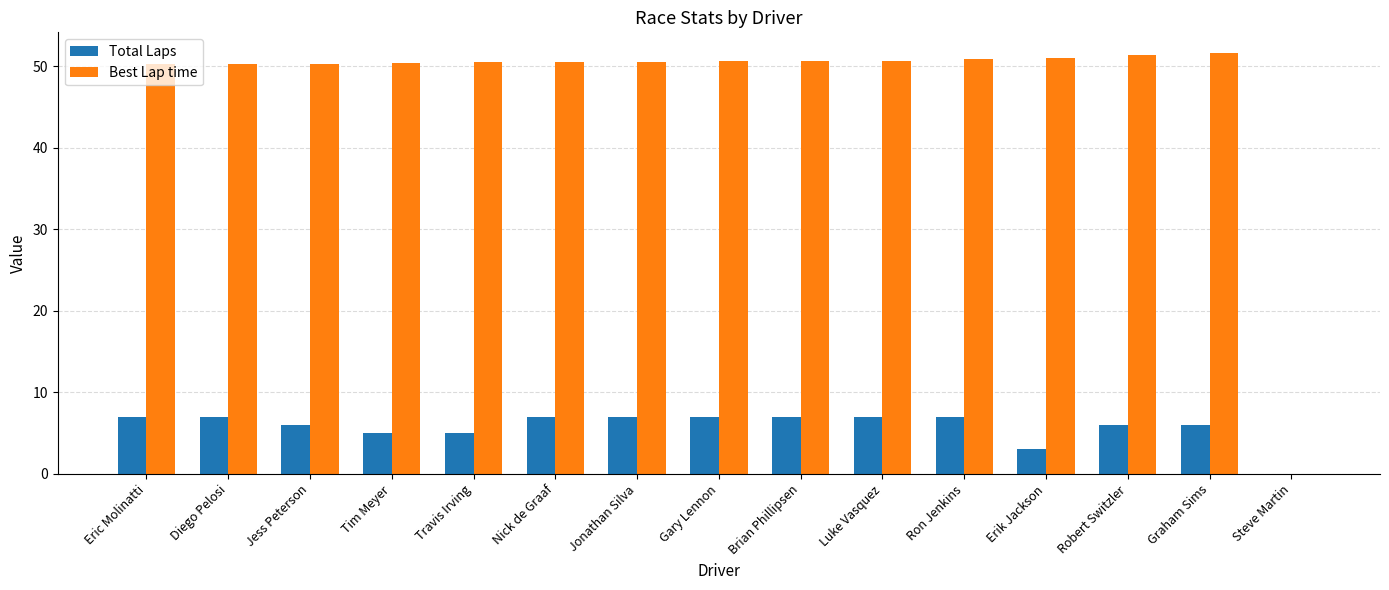

Which series has the largest total across all categories?

Best Lap time